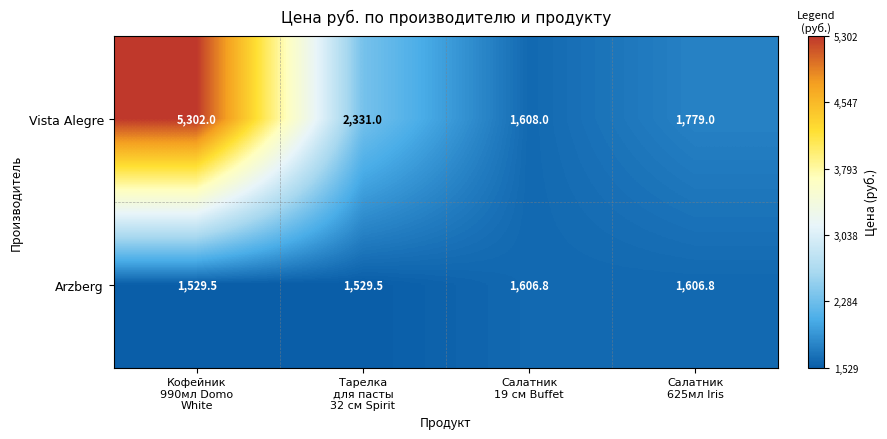

Reading left to right, list all the values displayed in this chart.

Vista Alegre: 5302.0	2331.0	1608.0	1779.0
Arzberg: 1529.5	1529.5	1606.8	1606.8